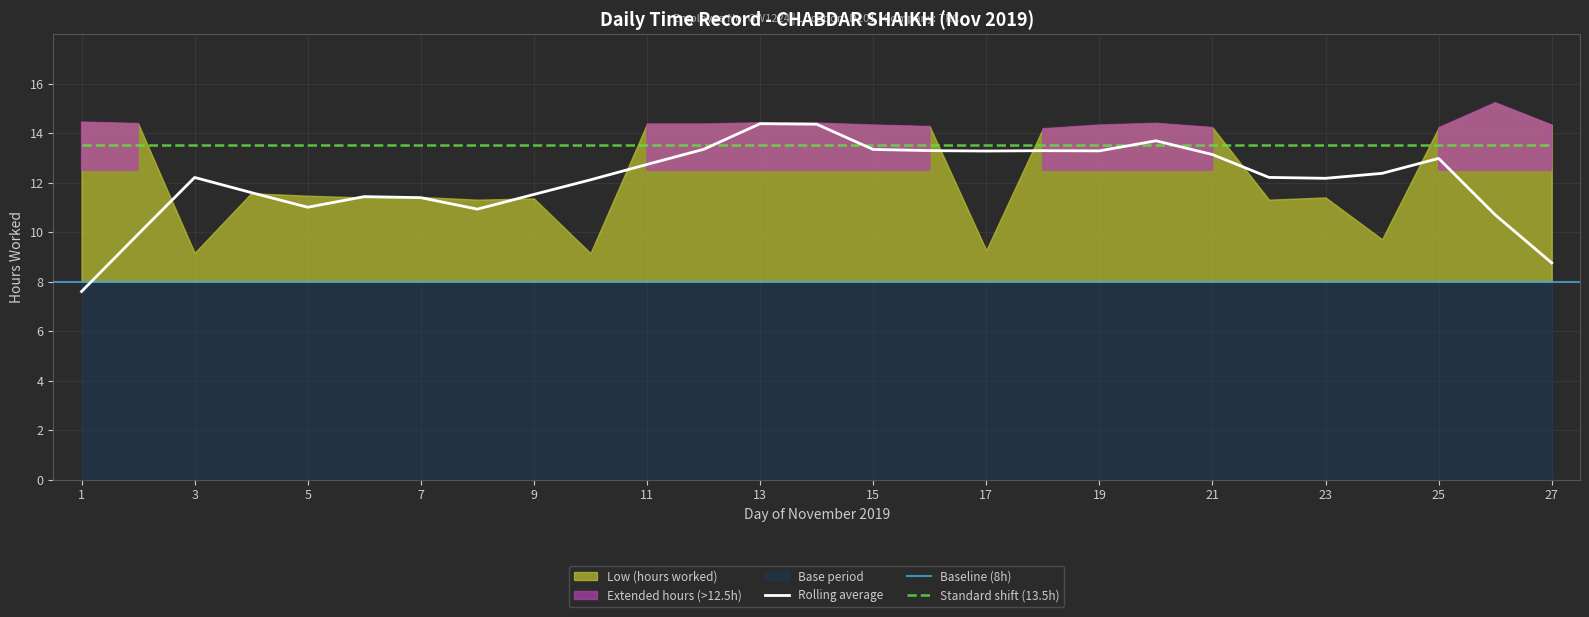

Where is the data nearest to the value 12?

4